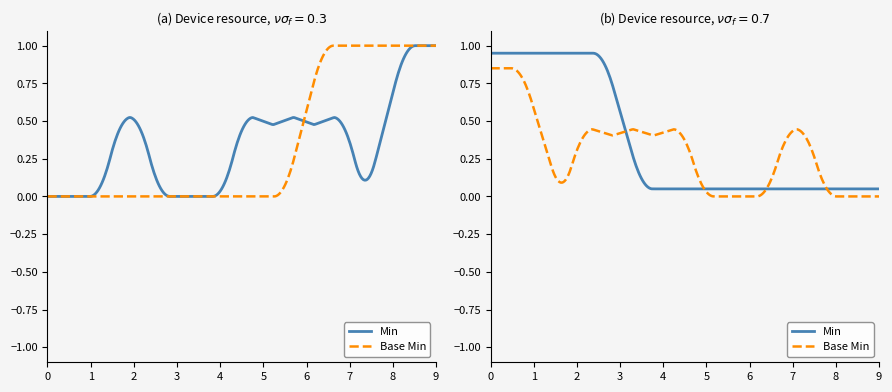

How many data points does each series have?

20